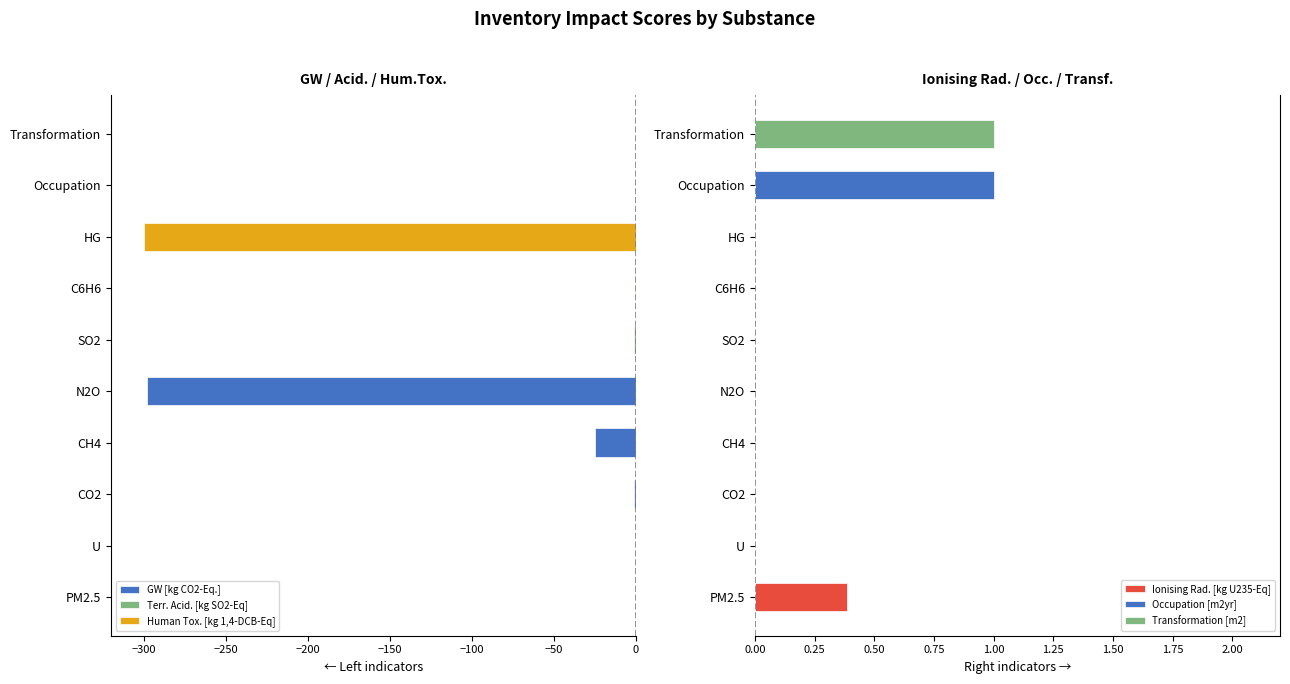

The value of GW [kg CO2-Eq.] at HG is -147.8. True or false?

False